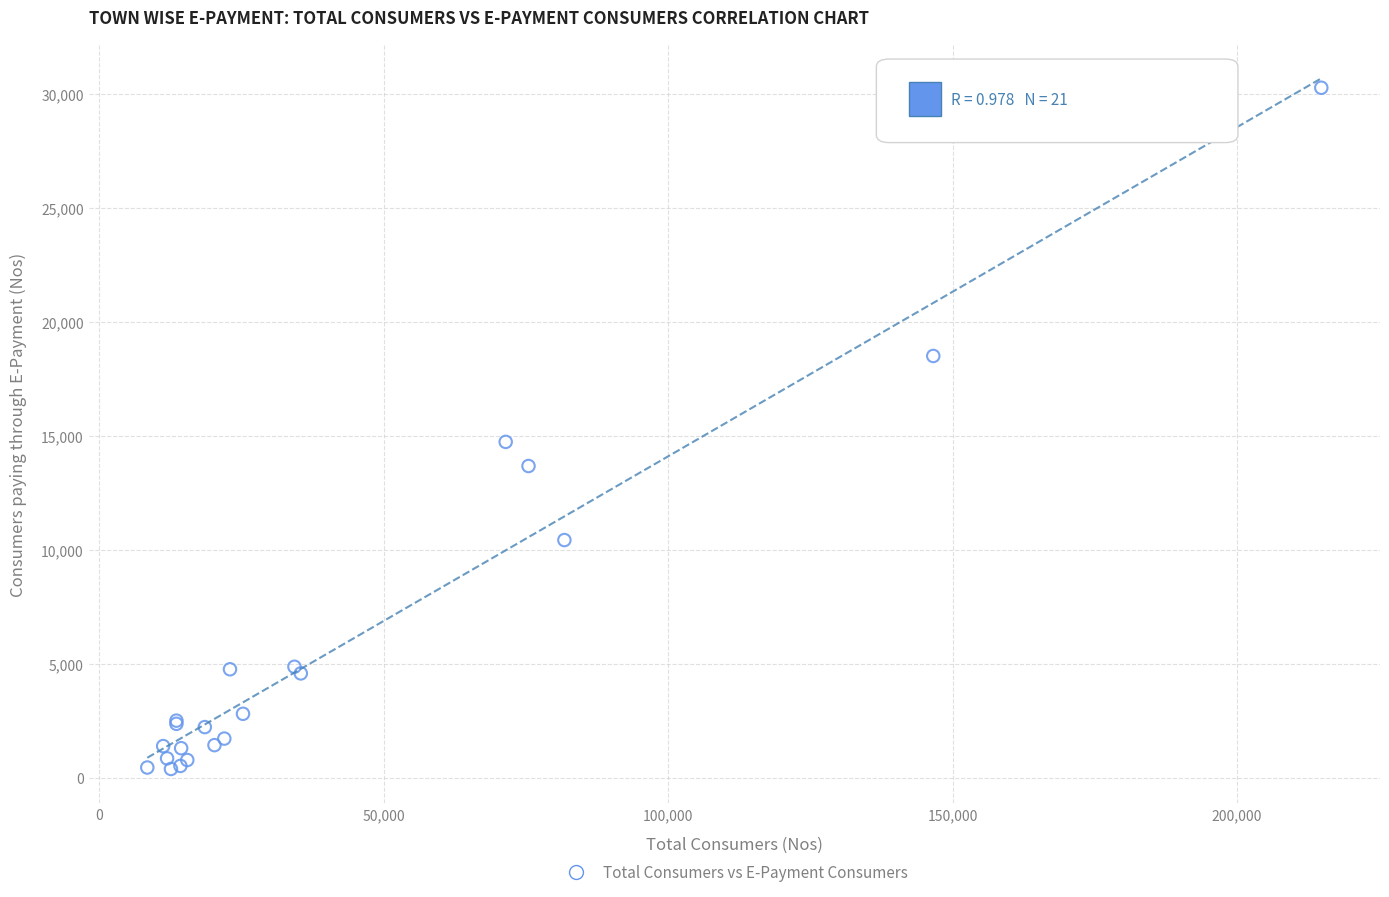

What Y value in the scatter plot is closest to 15341?

14748